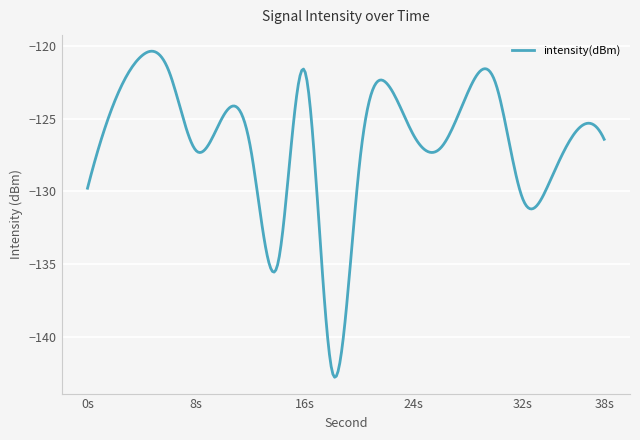

What is the maximum value shown in the chart?

-120.4